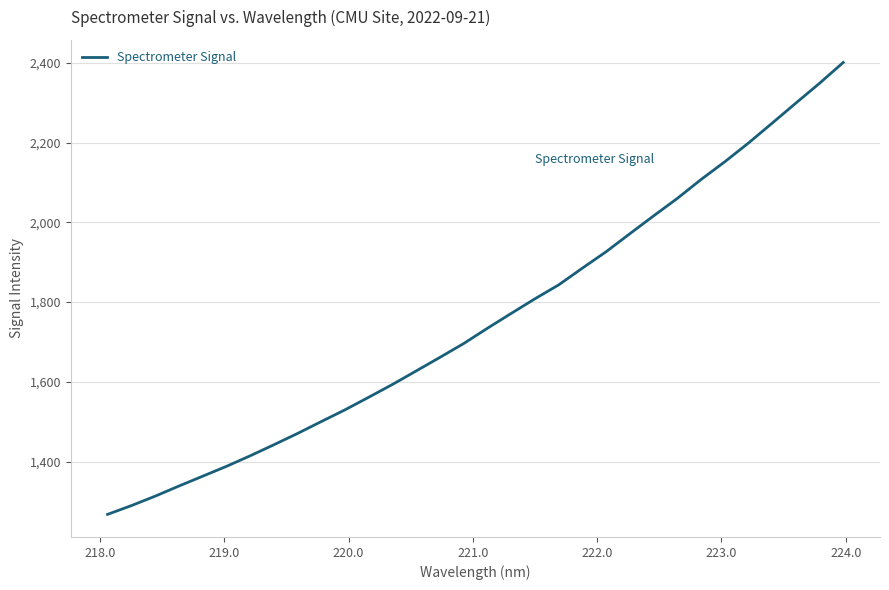

What is the minimum value shown in the chart?

1267.4